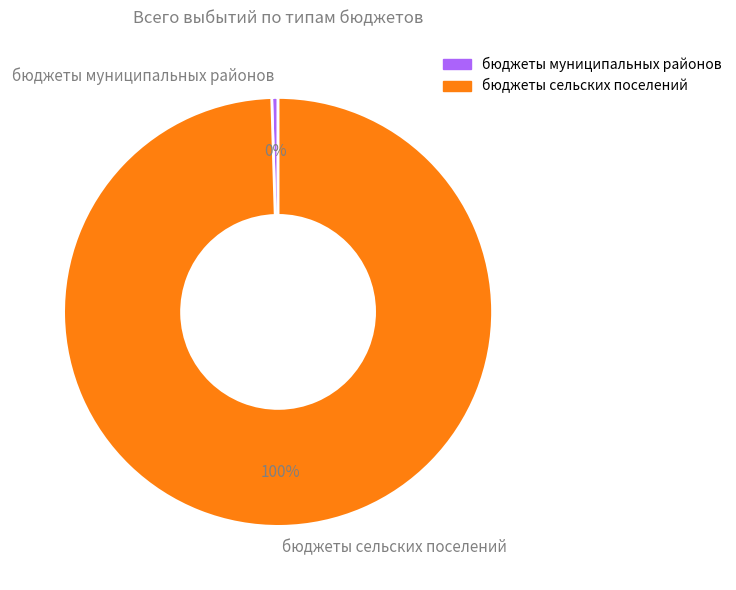

Which category has the biggest portion of the pie?

бюджеты сельских поселений